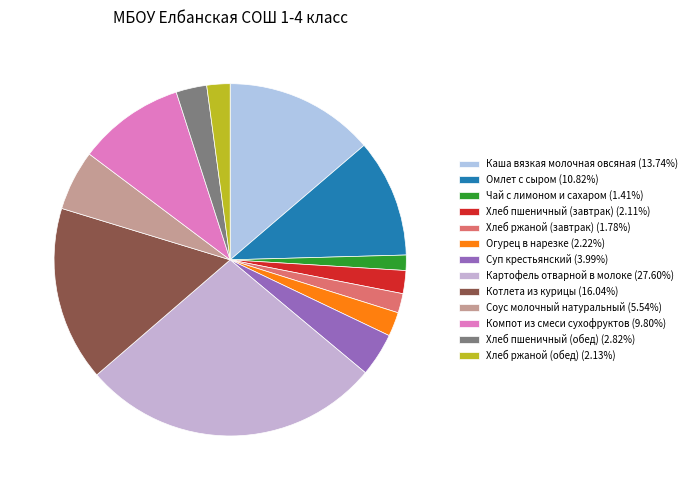

Is it true that Соус молочный натуральный is 6% of the pie?

True